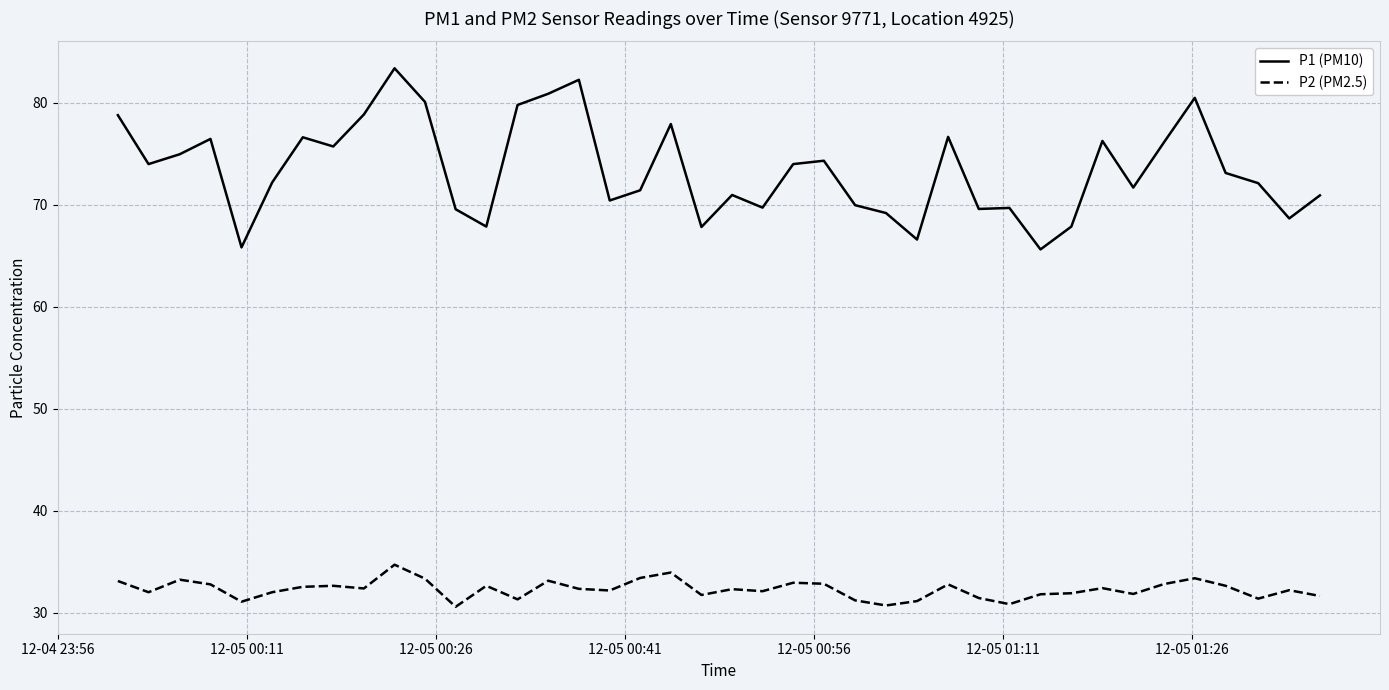

Does the chart display data point markers on the line(s)?

No